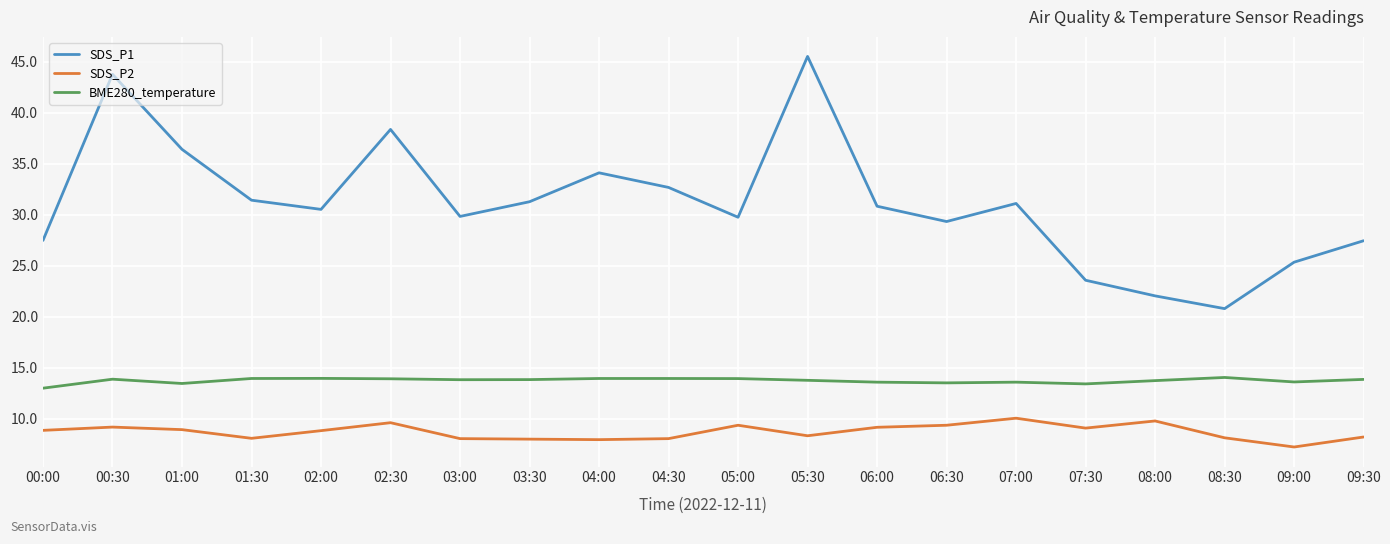

The value of BME280_temperature at 04:00 is 14.0. True or false?

True